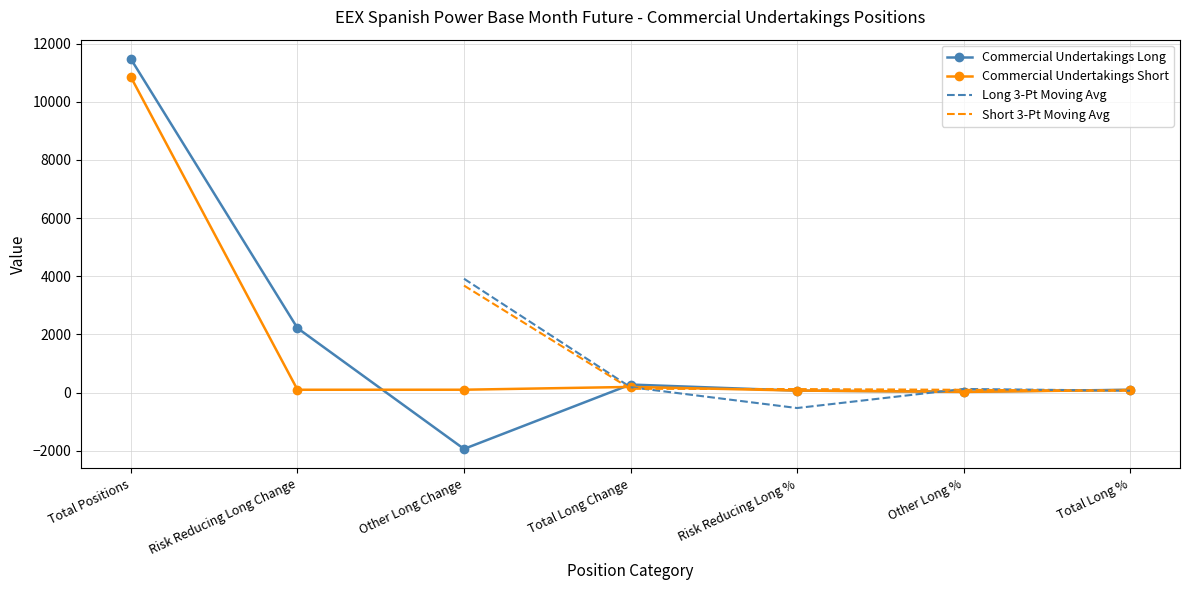

Where is the first local minimum for Commercial Undertakings Long?

Other Long Change